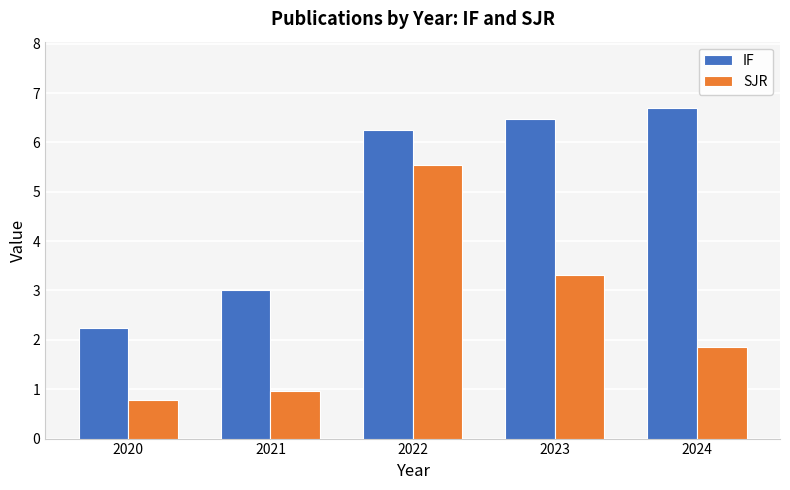

At how many categories does at least one series exceed 1?

5